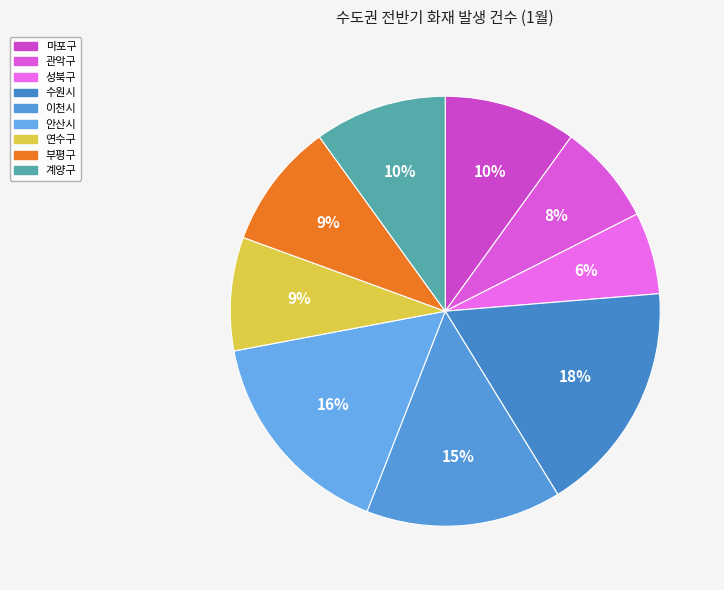

To the nearest percent, what portion does 안산시 represent?

16%